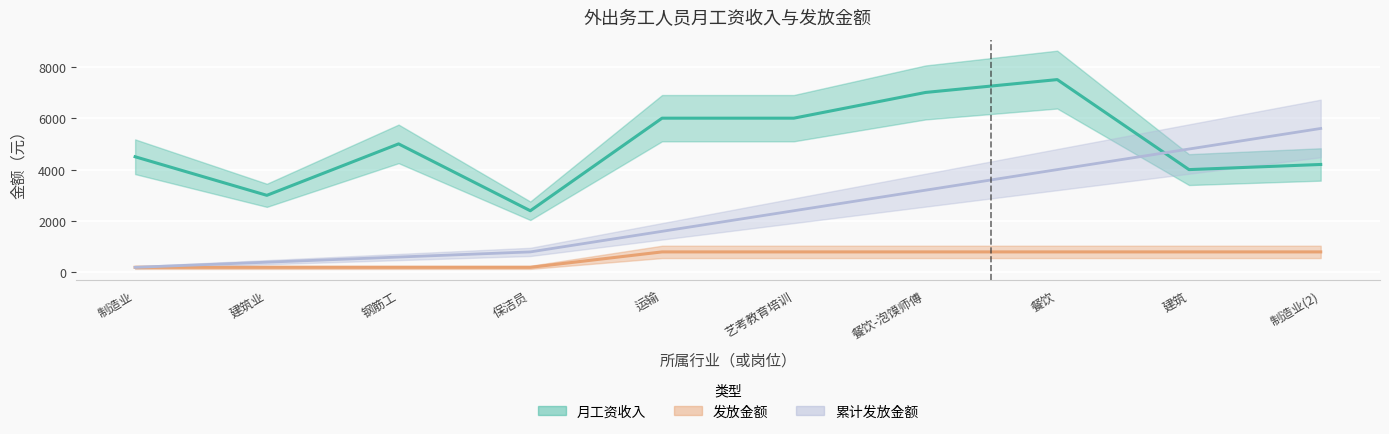

True or false: 发放金额 has more than 1 points higher than both neighbors.

False